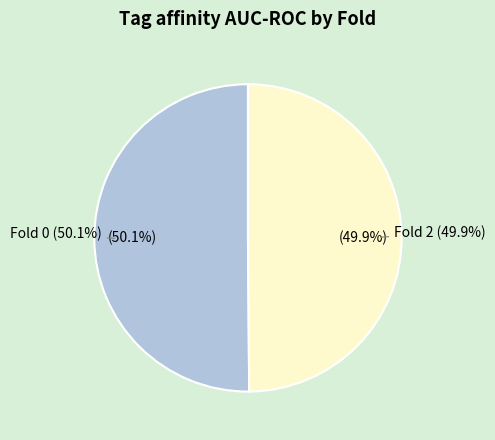

The Fold 0 slice represents 43% of the pie. True or false?

False